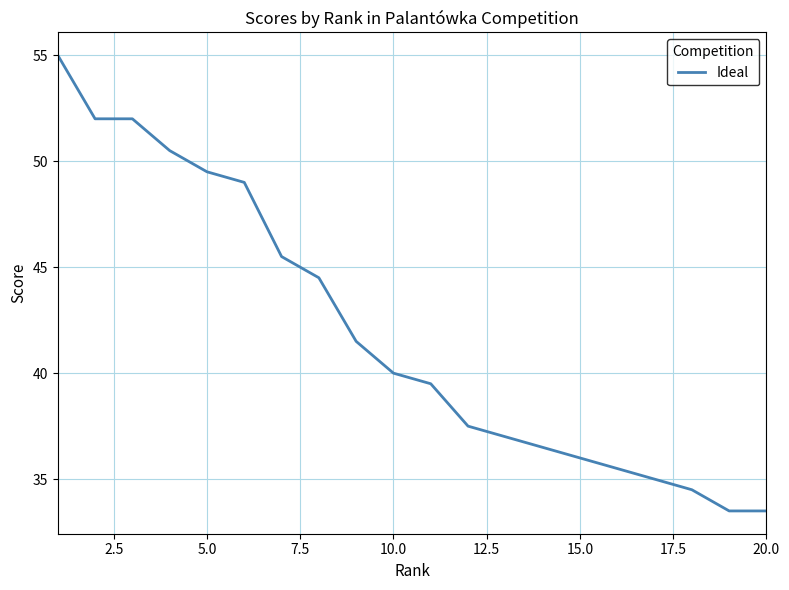

How many distinct data groups are displayed?

1